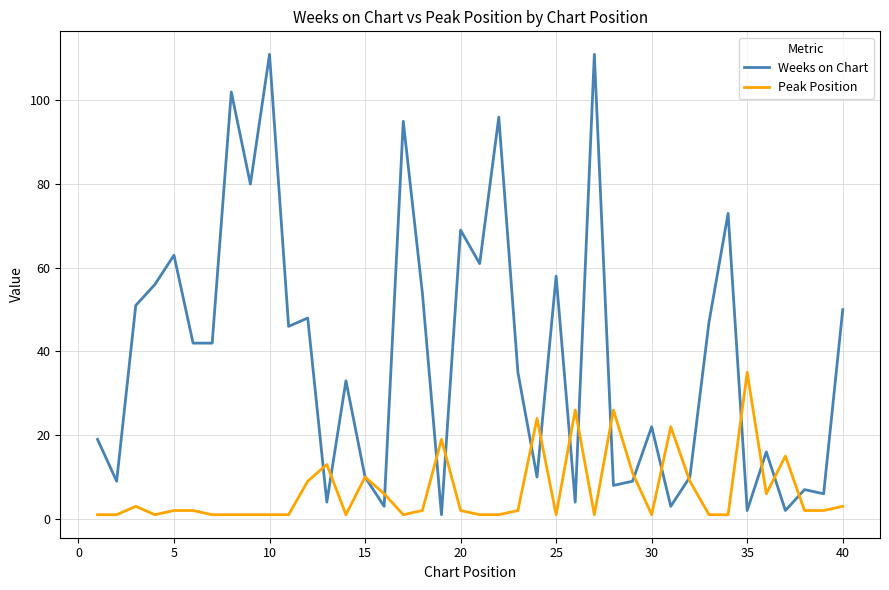

Which series has the largest total across all categories?

Weeks on Chart